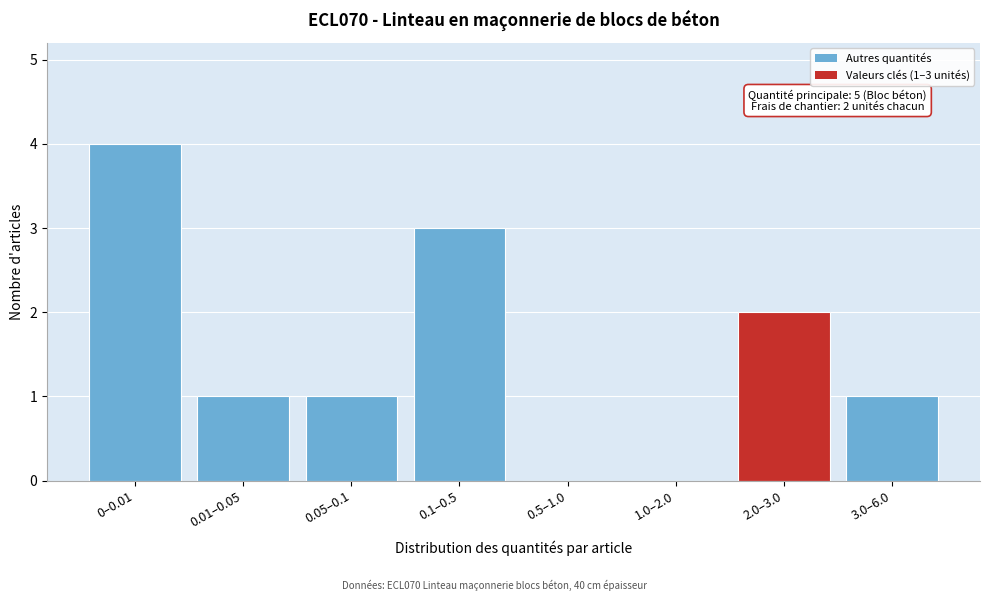

Reading left to right, what are all the values shown in this chart?

0–0.01=4	0.01–0.05=1	0.05–0.1=1	0.1–0.5=3	0.5–1.0=0	1.0–2.0=0	2.0–3.0=2	3.0–6.0=1